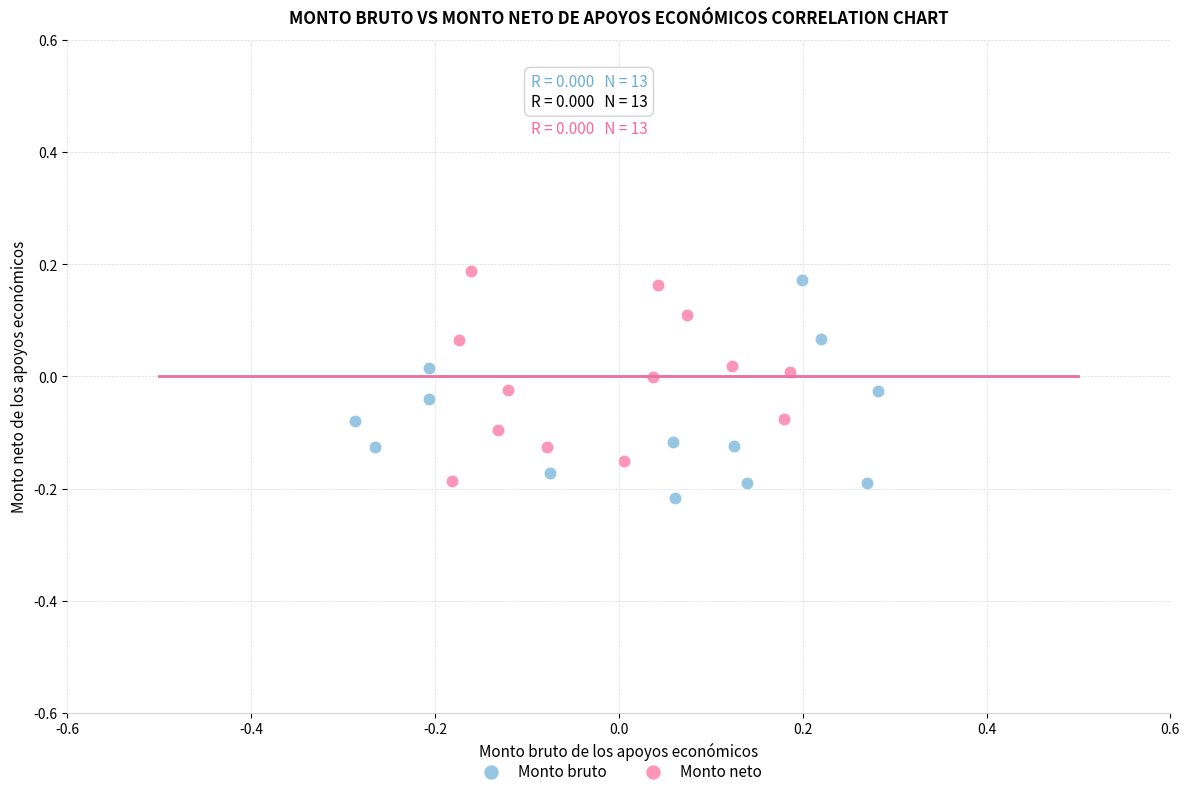

Which series has the widest spread of Y values?

Monto bruto